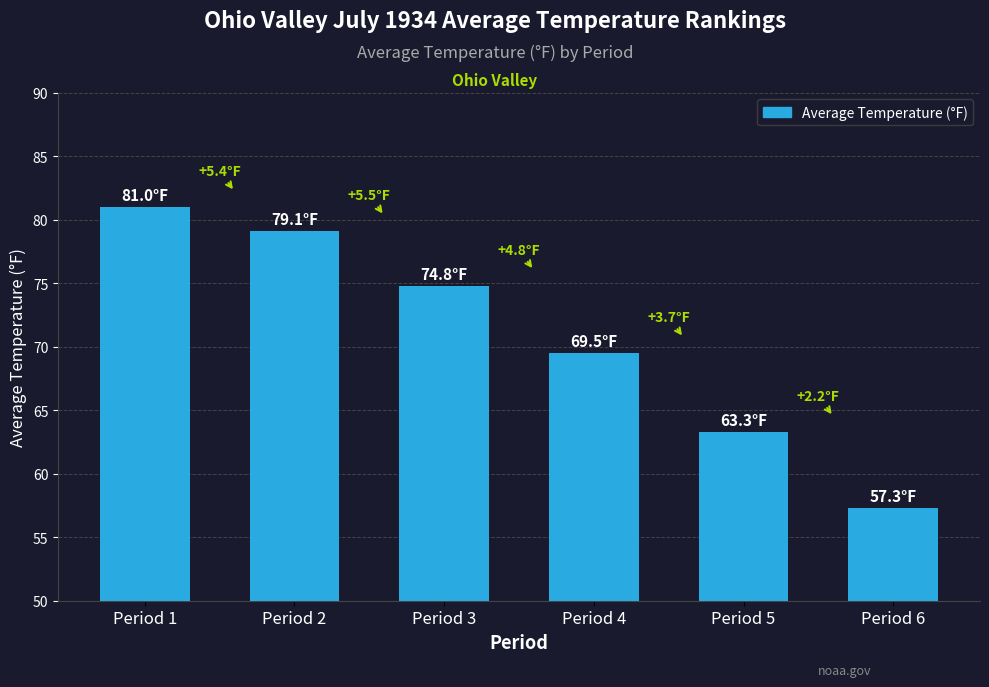

What is the change in value from Period 3 to Period 5?

-11.5